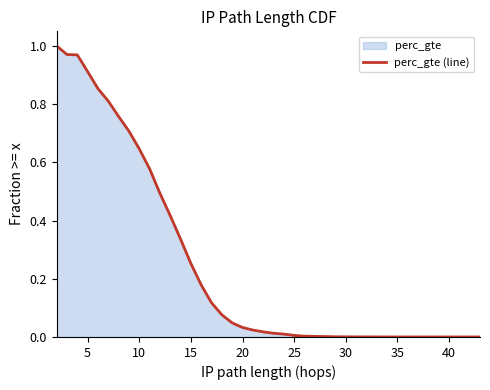

The value at 10 is 1.0. True or false?

False